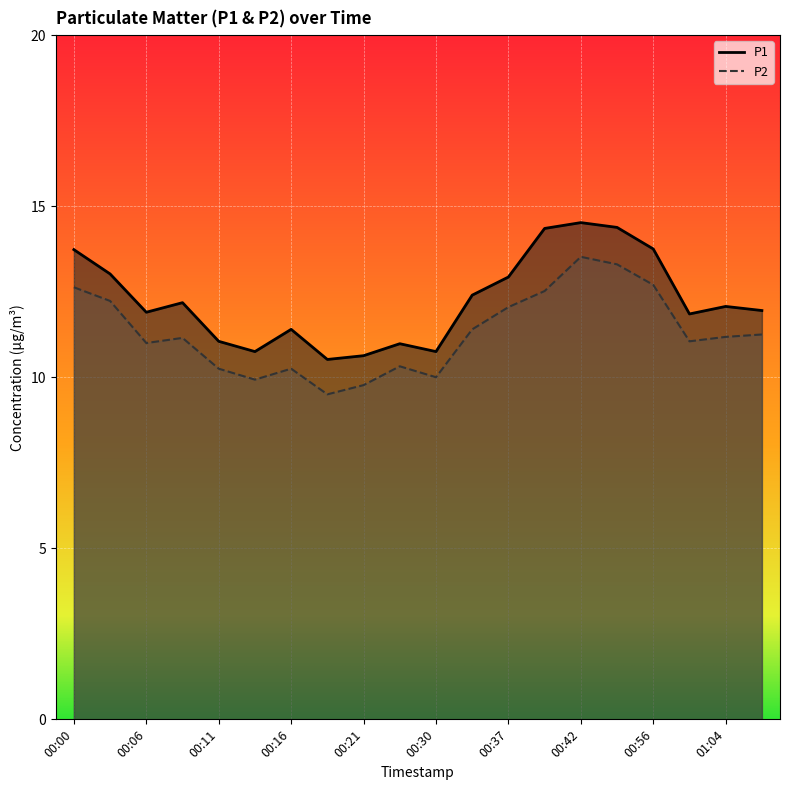

Is the value of P2 at 00:06 greater than the value of P1 at 00:00?

No